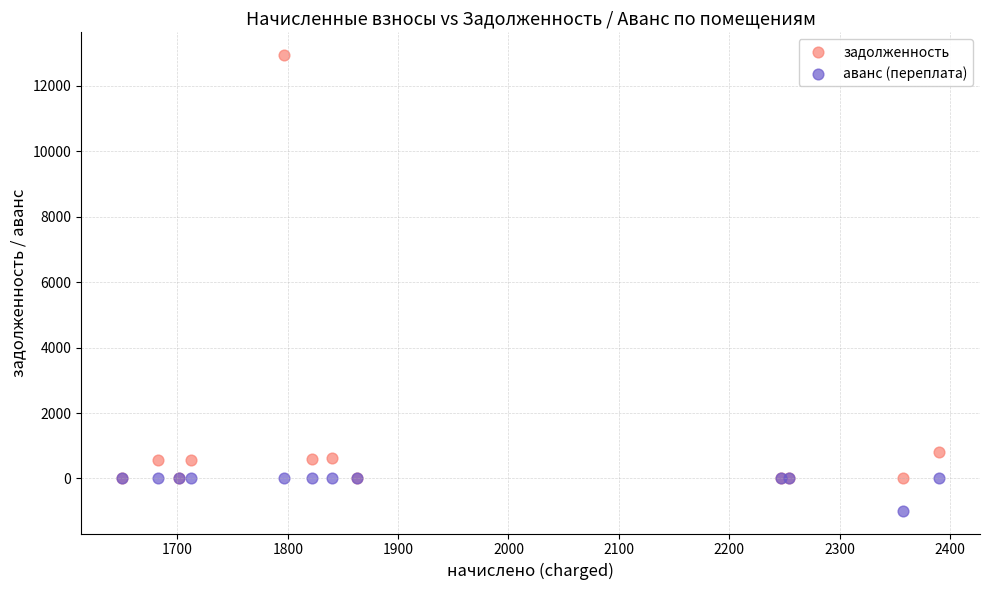

Across all series, what Y value is closest to 5975?

796.7